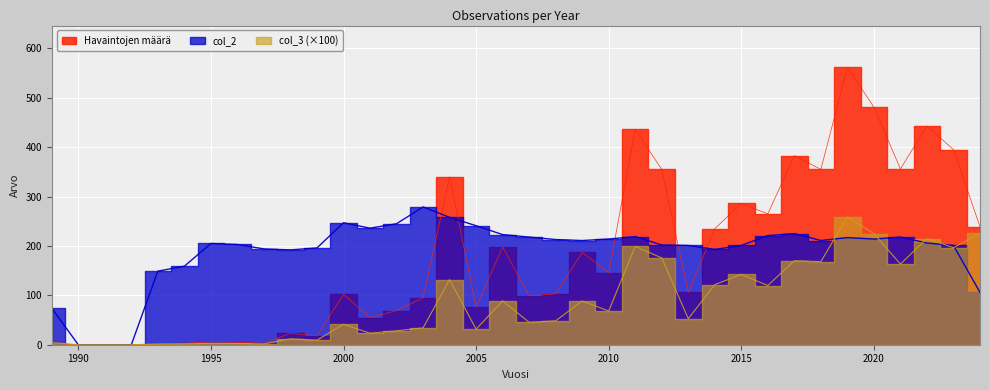

Which series has the largest total across all categories?

col_2